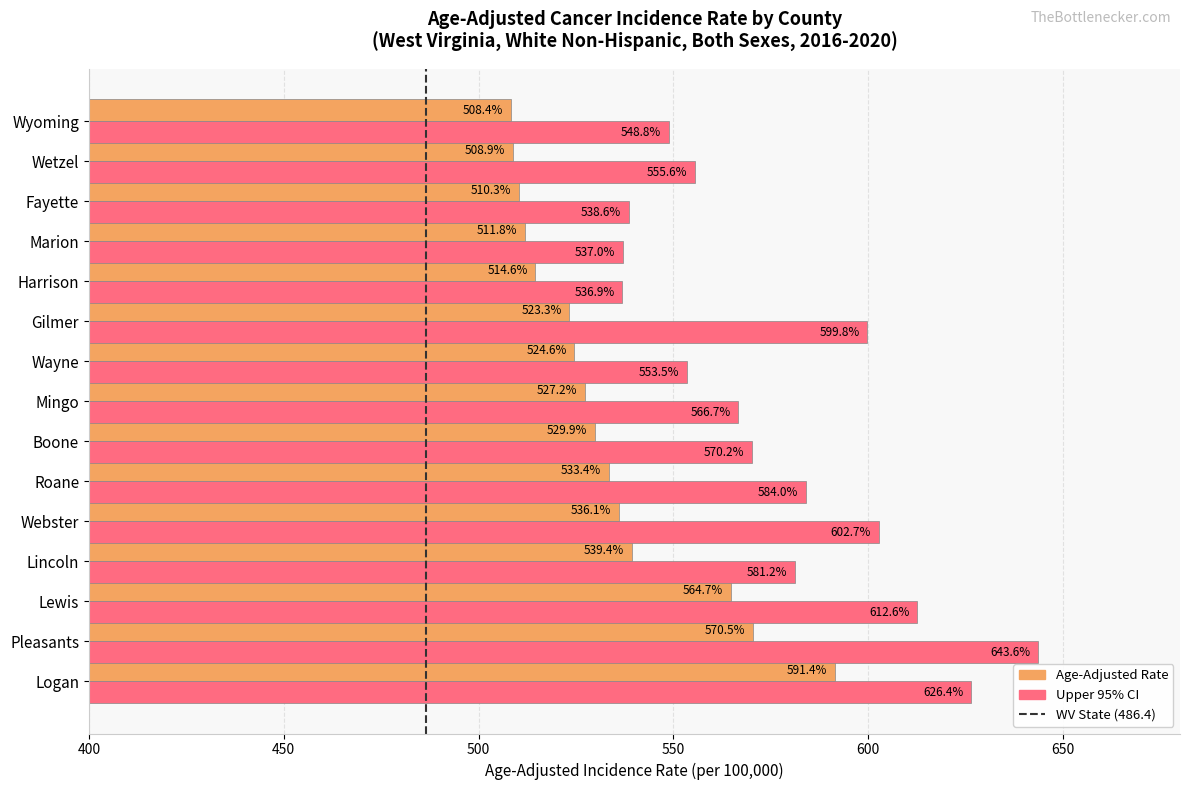

List the series in order of their peak value, lowest first.

Age-Adjusted Rate, Upper 95% CI